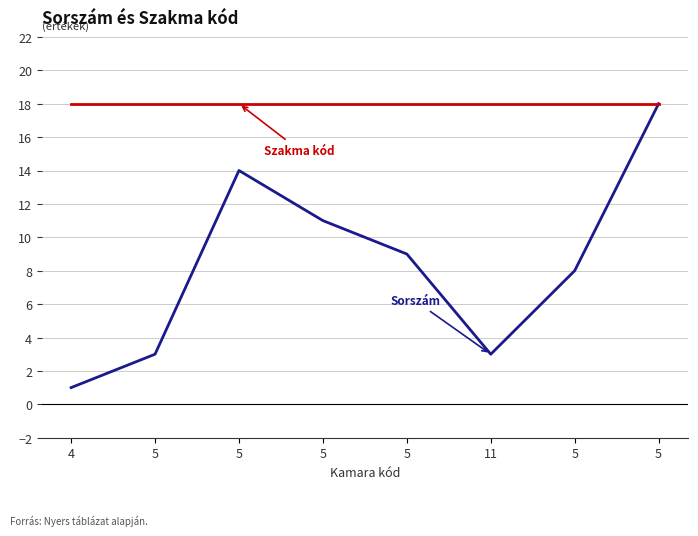

How many lines are shown in the chart?

2